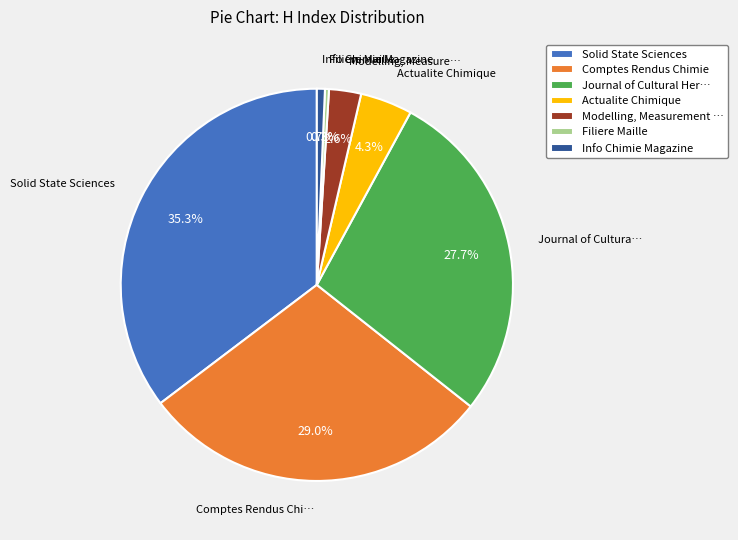

Between Solid State Sciences and Filiere Maille, which is larger?

Solid State Sciences